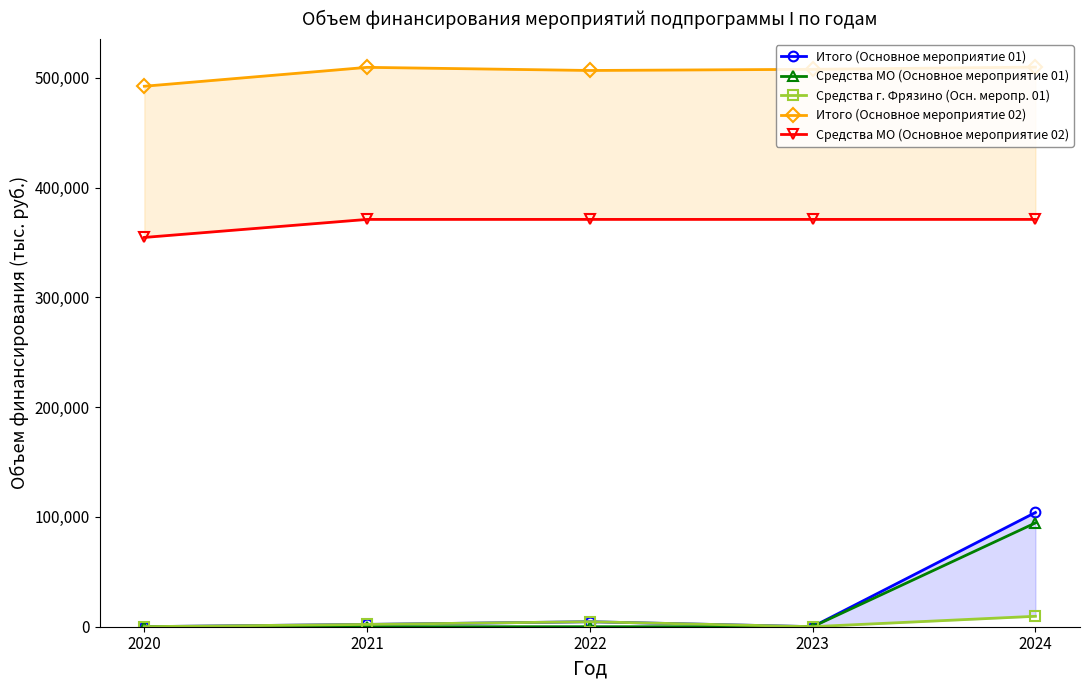

What is the total value across all series at 2022?

886771.0